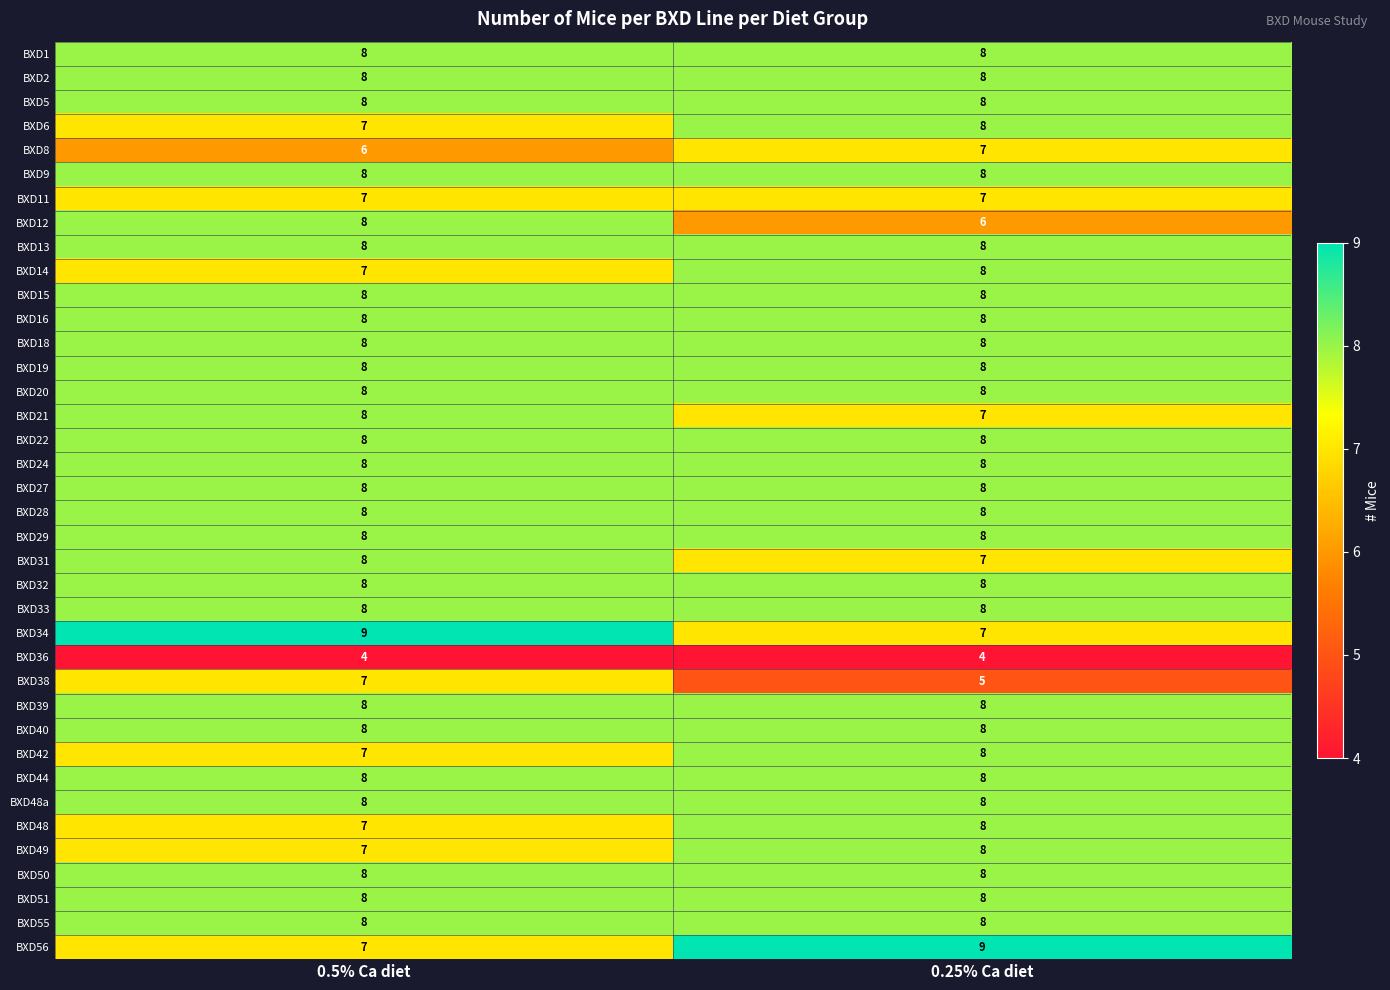

What is the total value across all series at 0.25% Ca diet?

291